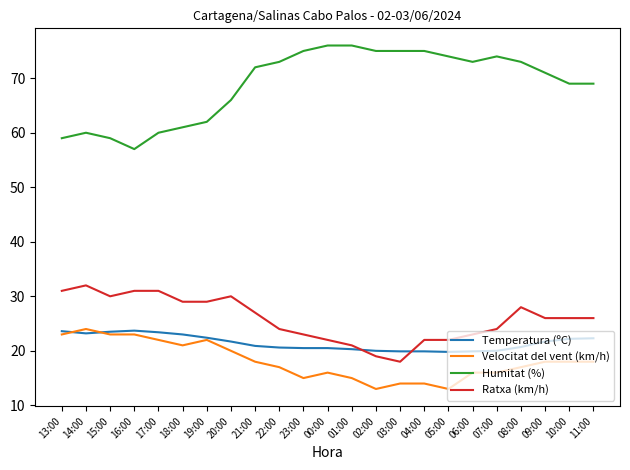

How many lines are shown in the chart?

4